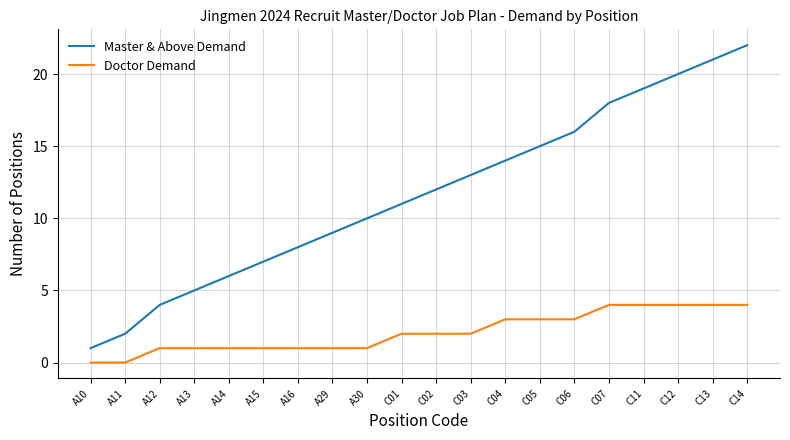

The value of Master & Above Demand at C02 is 18. True or false?

False